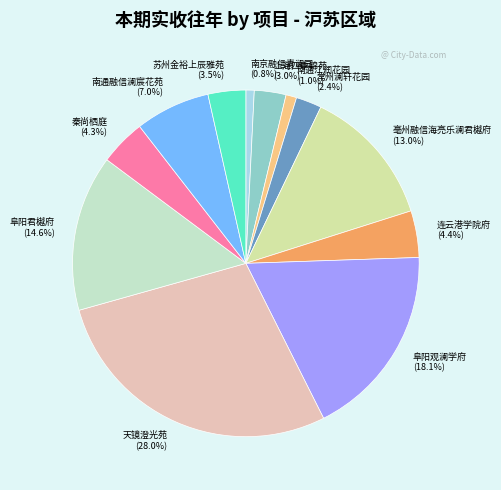

To the nearest percent, what is the combined percentage of 南通融信澜宸花苑 and 连云港学院府?

11%